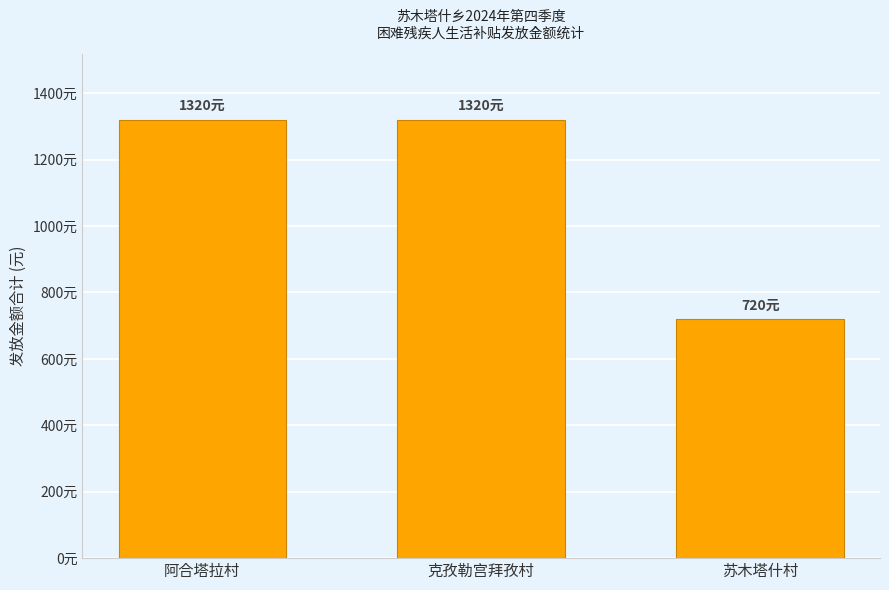

Are the bars horizontal?

No